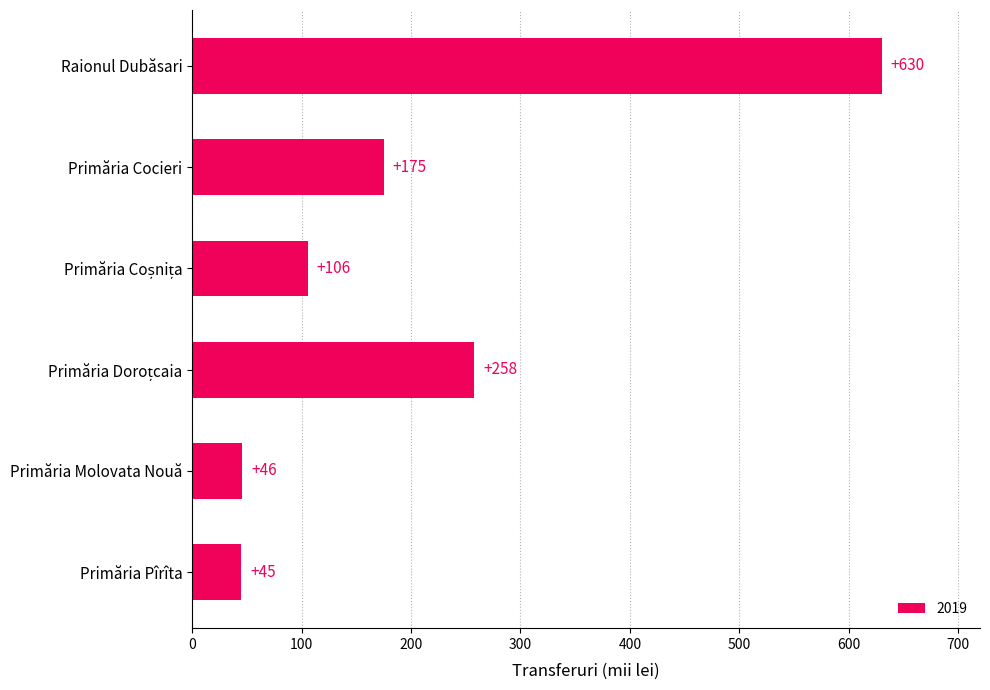

What is the minimum value shown in the chart?

45